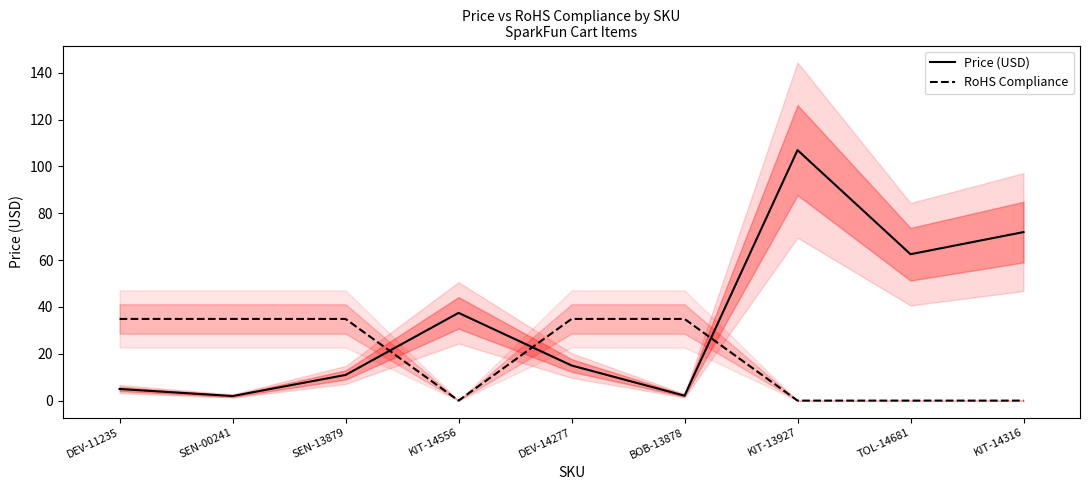

Which label corresponds to the smallest value in the chart?

KIT-14556